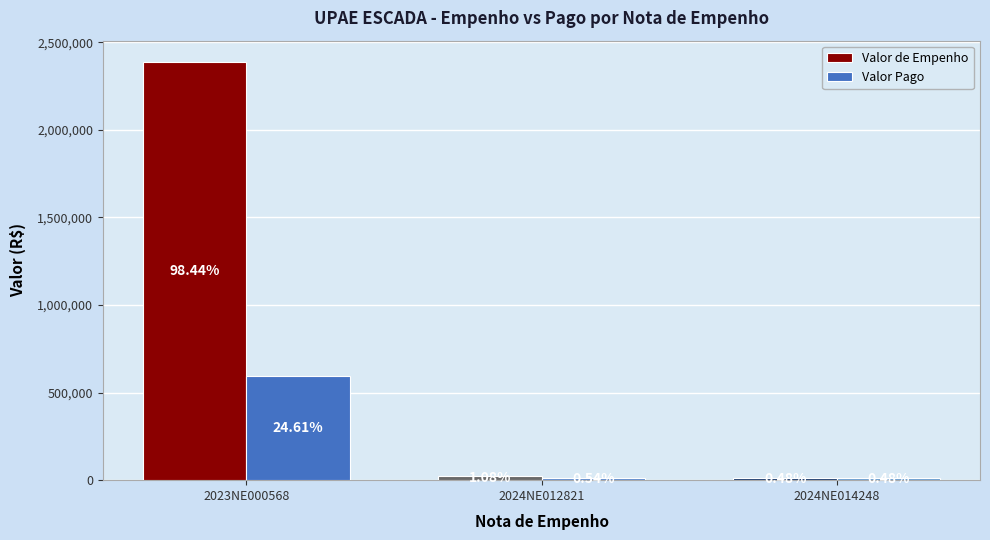

What position from the right is 2024NE014248?

1